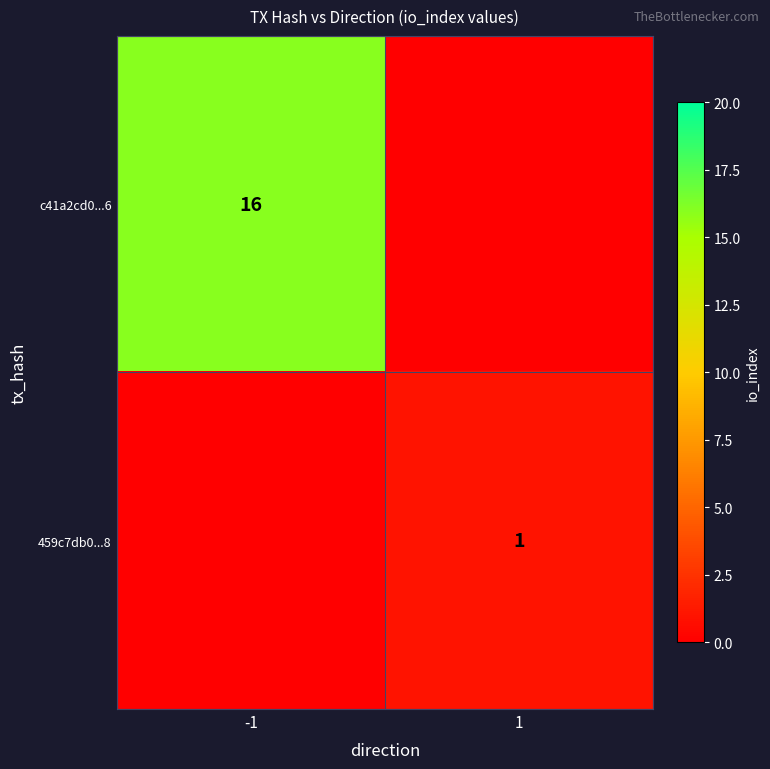

At how many categories does at least one series exceed 10?

1